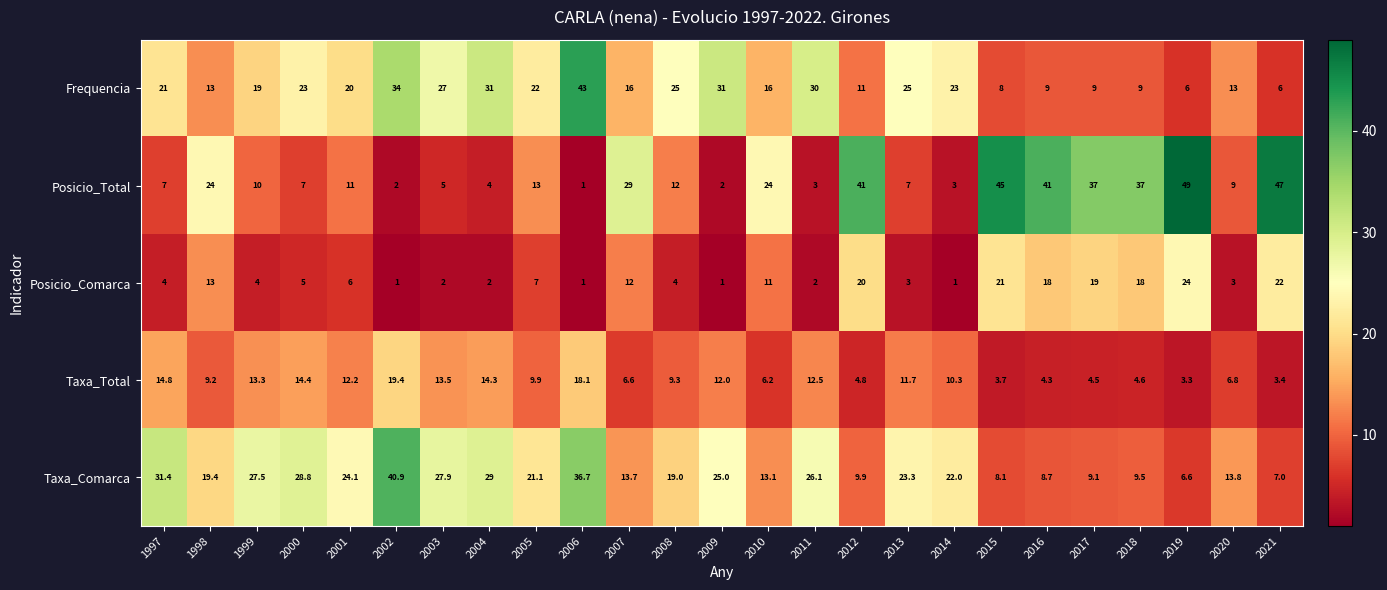

At which category is the sum across all series the highest?

2006